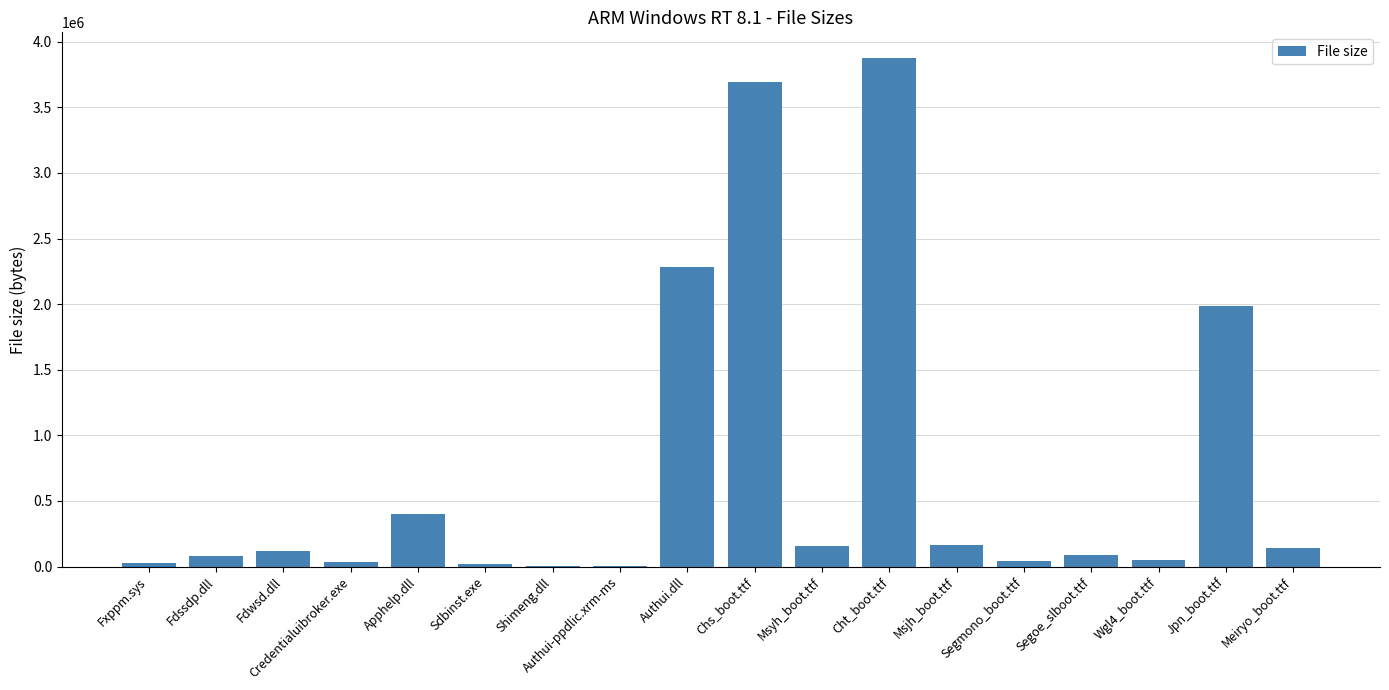

Is it true that the value at Msjh_boot.ttf is 163410?

True